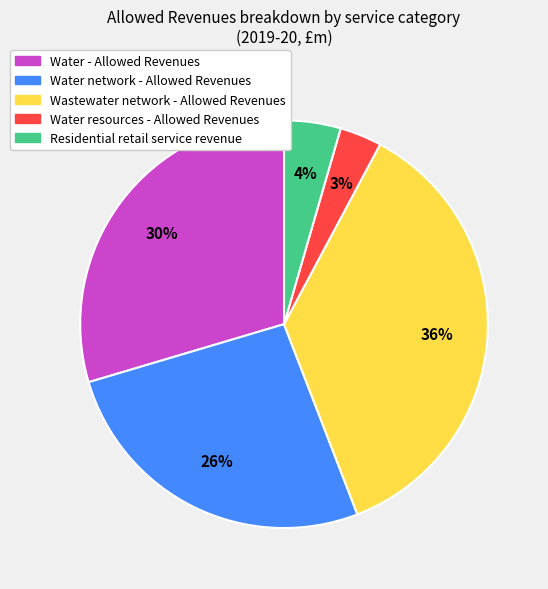

How many slices are in this pie chart?

5